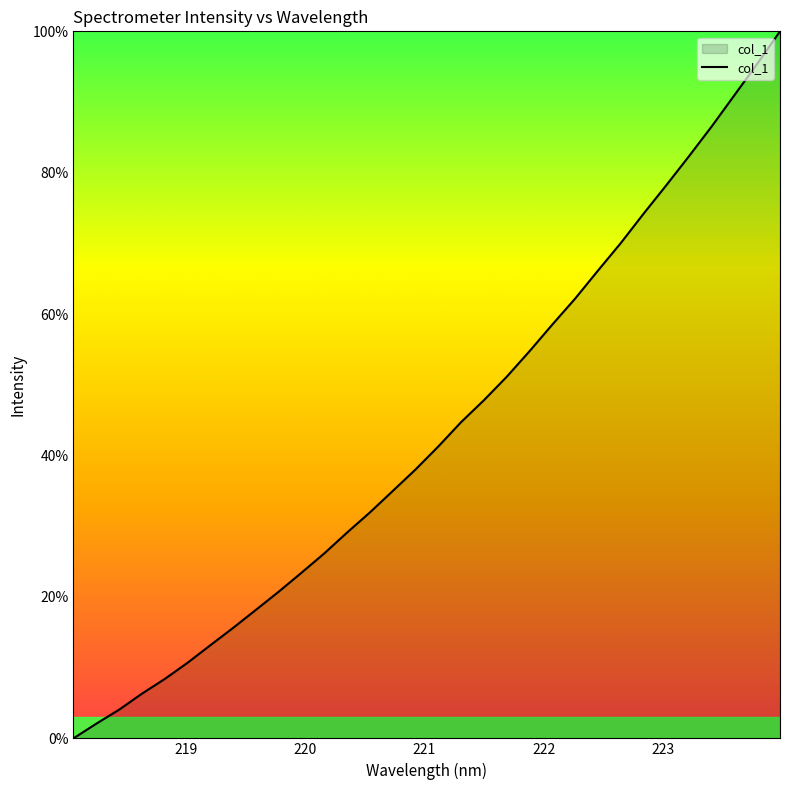

What is the maximum value shown in the chart?

100.0